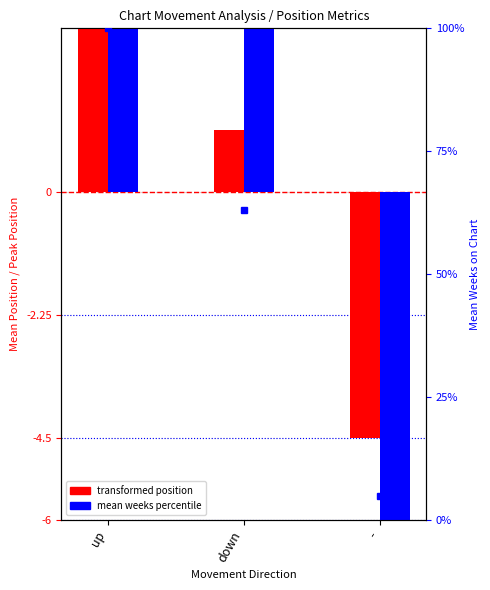

What is the spread (max minus min) of values at -?

10.7